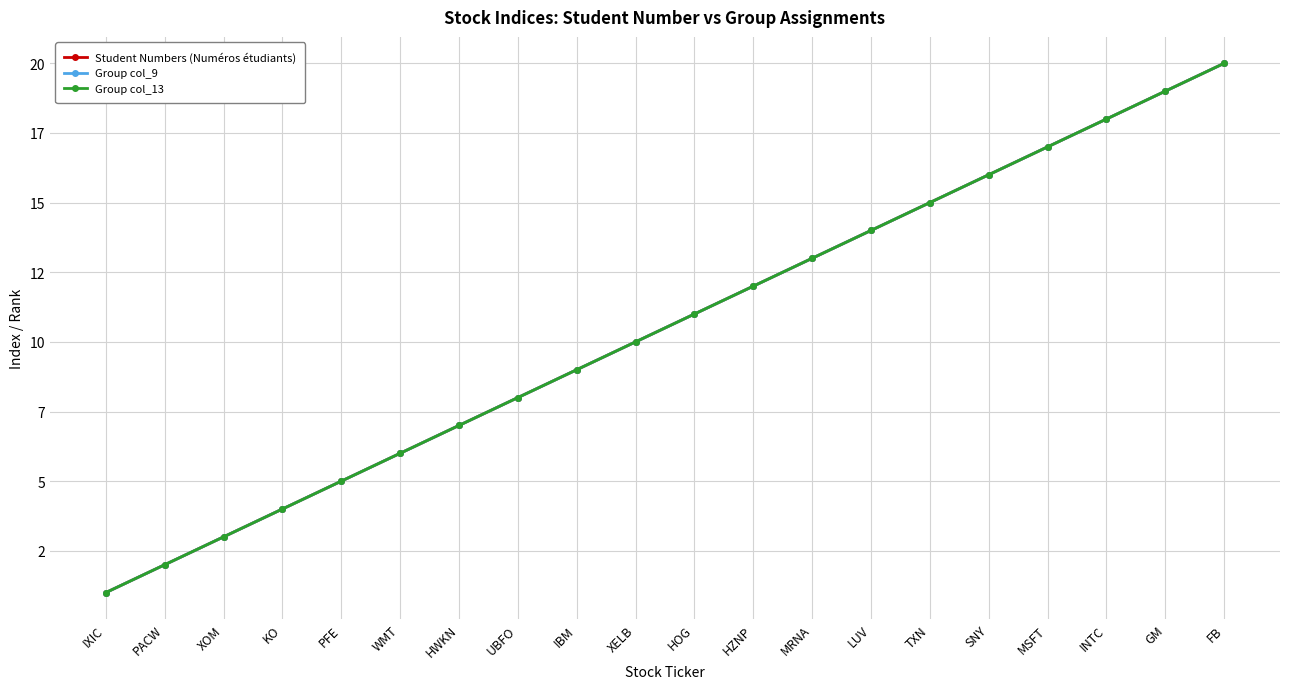

How many values in the Group col_9 series exceed 11?

9